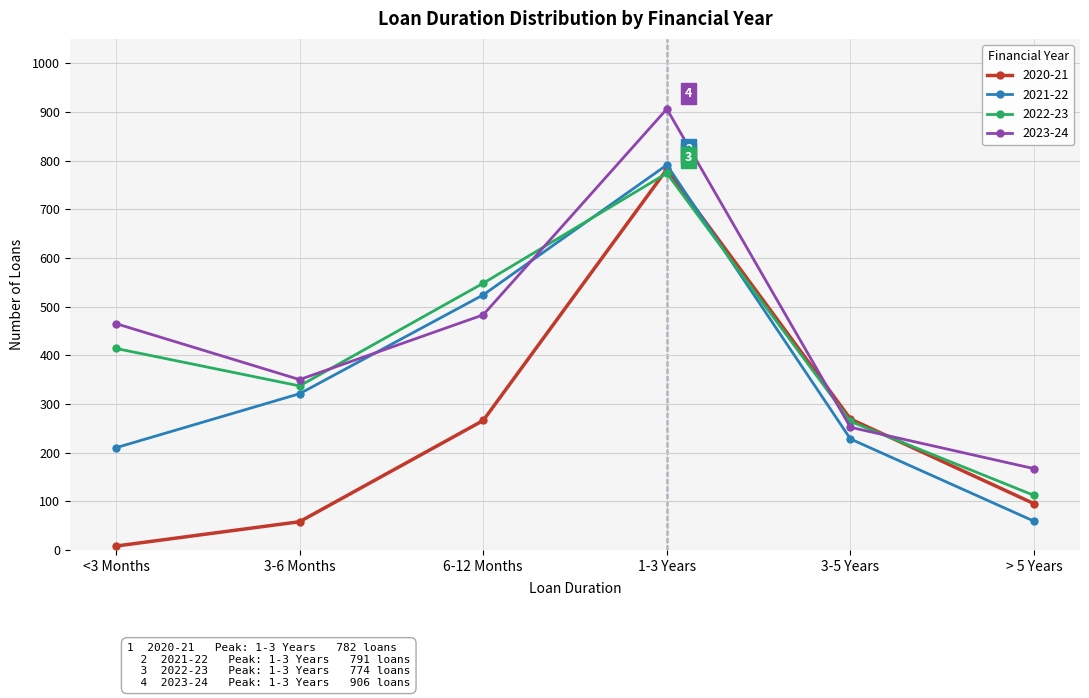

Does the chart display data point markers on the line(s)?

Yes